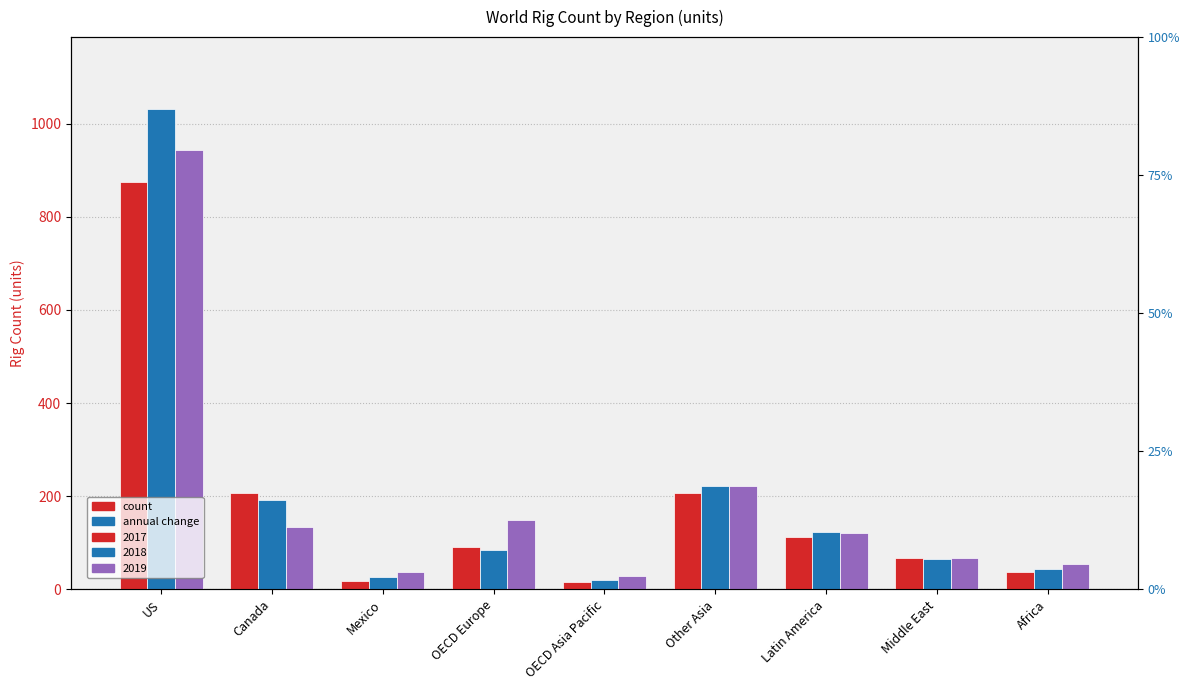

What is the total value across all series at OECD Asia Pacific?

64.5